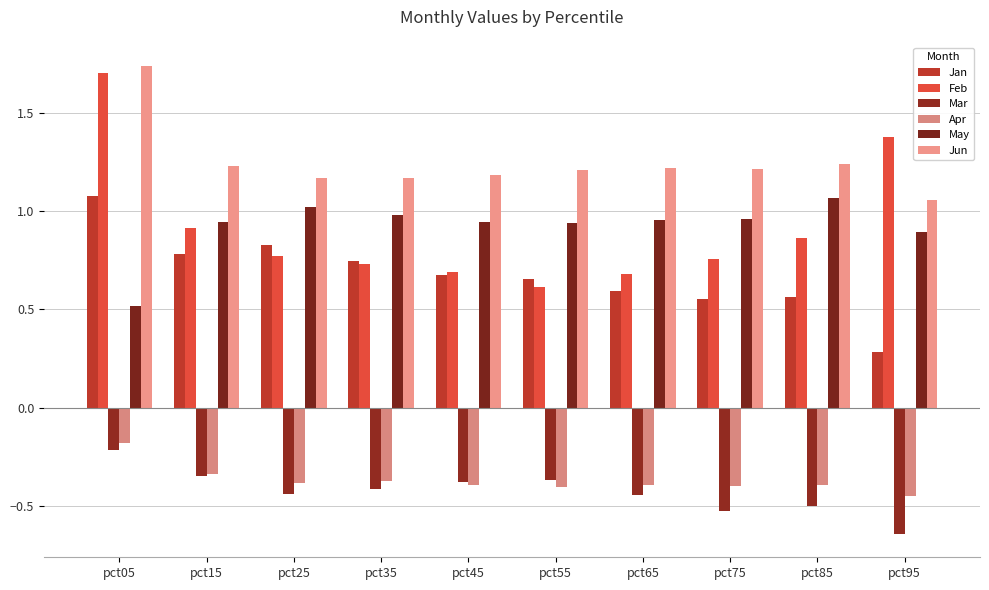

What is the difference between the highest and lowest values at pct05?

2.0